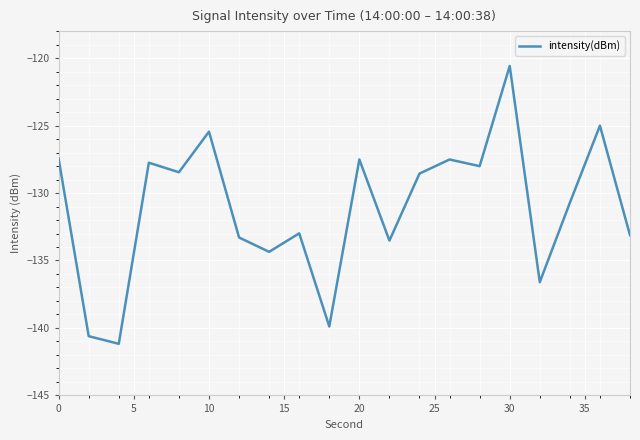

What is the difference between the maximum and minimum values?

20.6